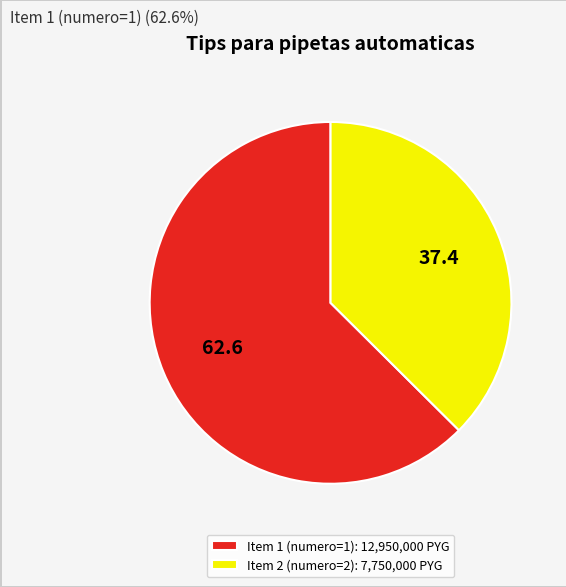

Which slice represents more than half of the pie?

Item 1 (numero=1): 12,950,000 PYG